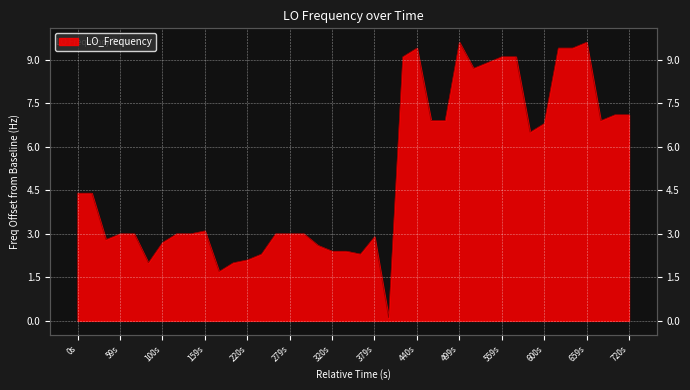

Count the number of values greater than 3.

20